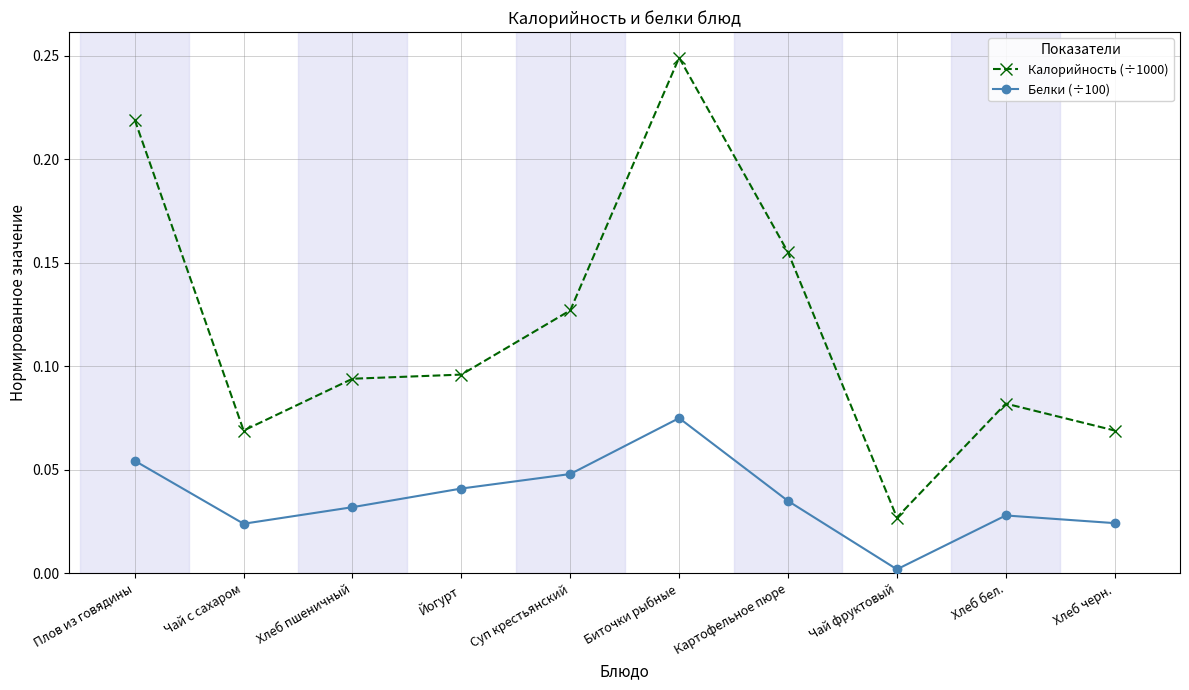

Is it true that Белки (÷100) equals 0.0 at Суп крестьянский?

True